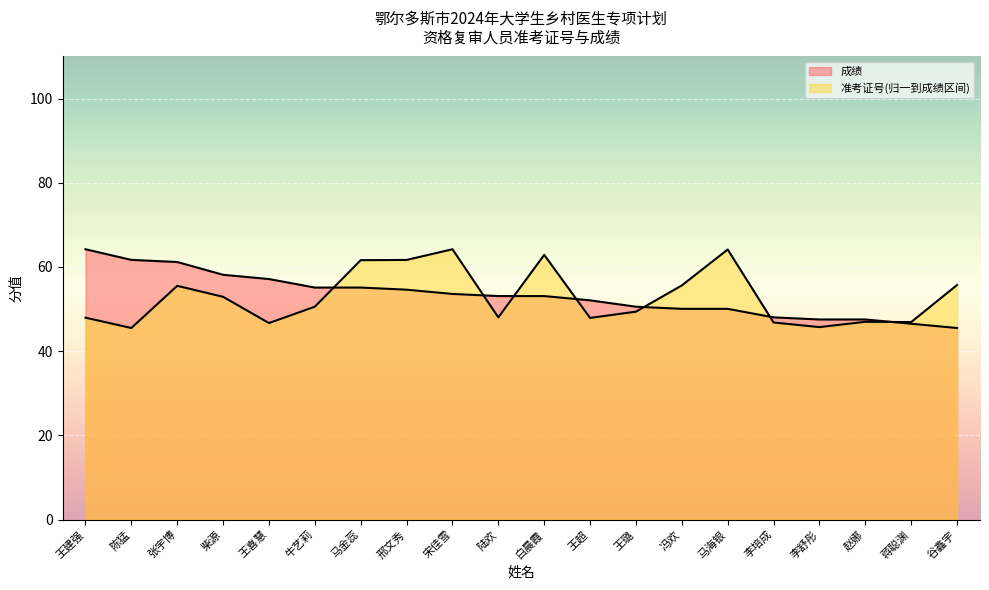

Reading left to right, extract all data points from this chart.

准考证号: 48.0	45.5	55.5	52.9	46.7	50.6	61.6	61.7	64.2	48.0	62.9	47.9	49.4	55.6	64.2	46.8	45.7	47.0	46.9	55.7
成绩: 64.2	61.7	61.2	58.1	57.1	55.1	55.1	54.6	53.6	53.1	53.1	52.1	50.6	50.1	50.1	48.0	47.5	47.5	46.5	45.5